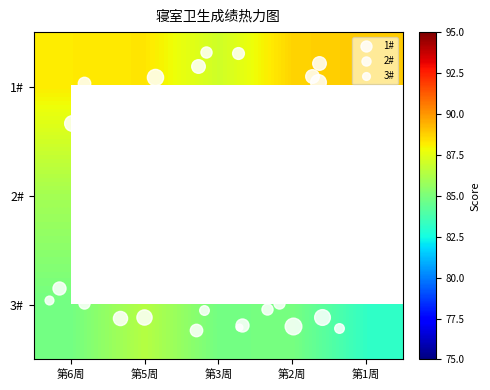

The value of 1# at 第6周 is 88.2. True or false?

True